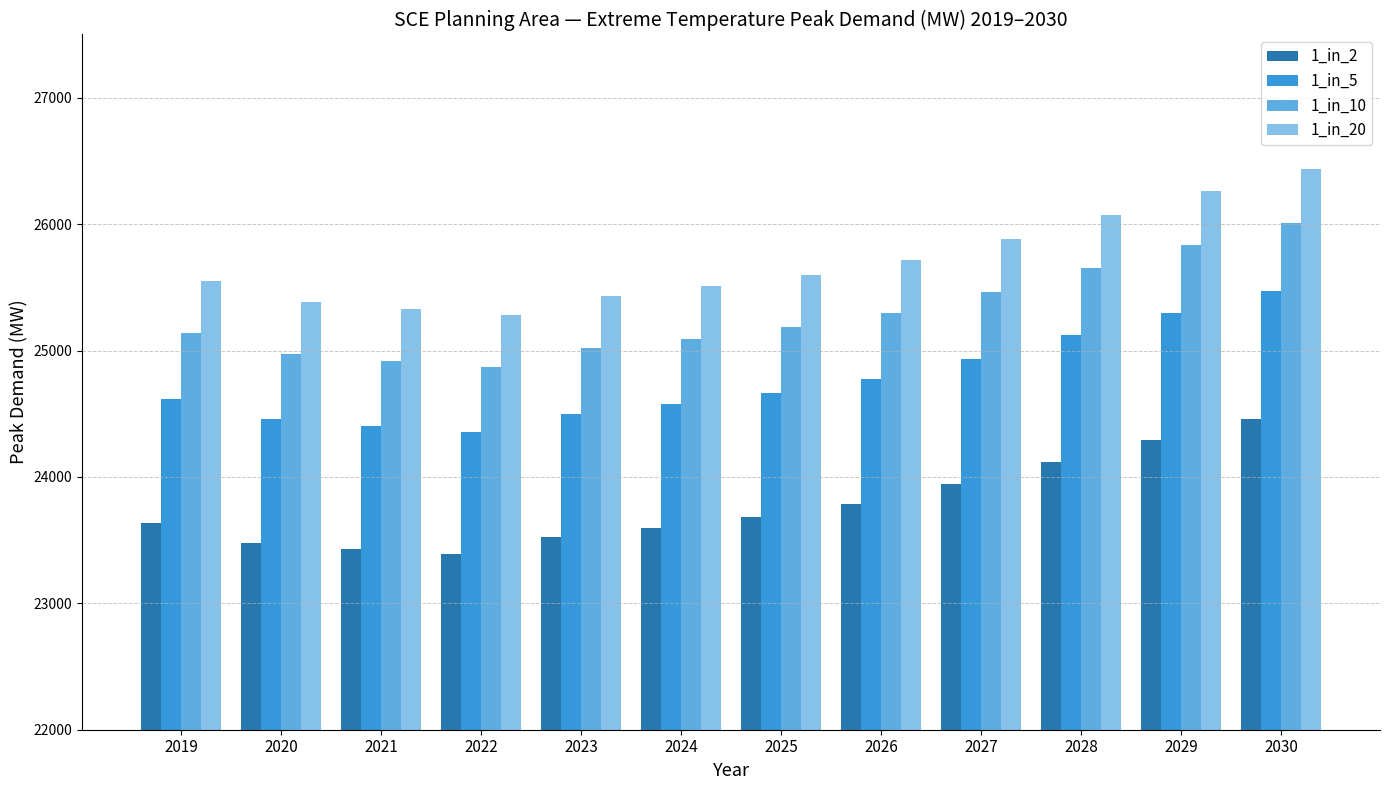

What is the value of the 1_in_20 bar at the 2nd from the left?

25383.7